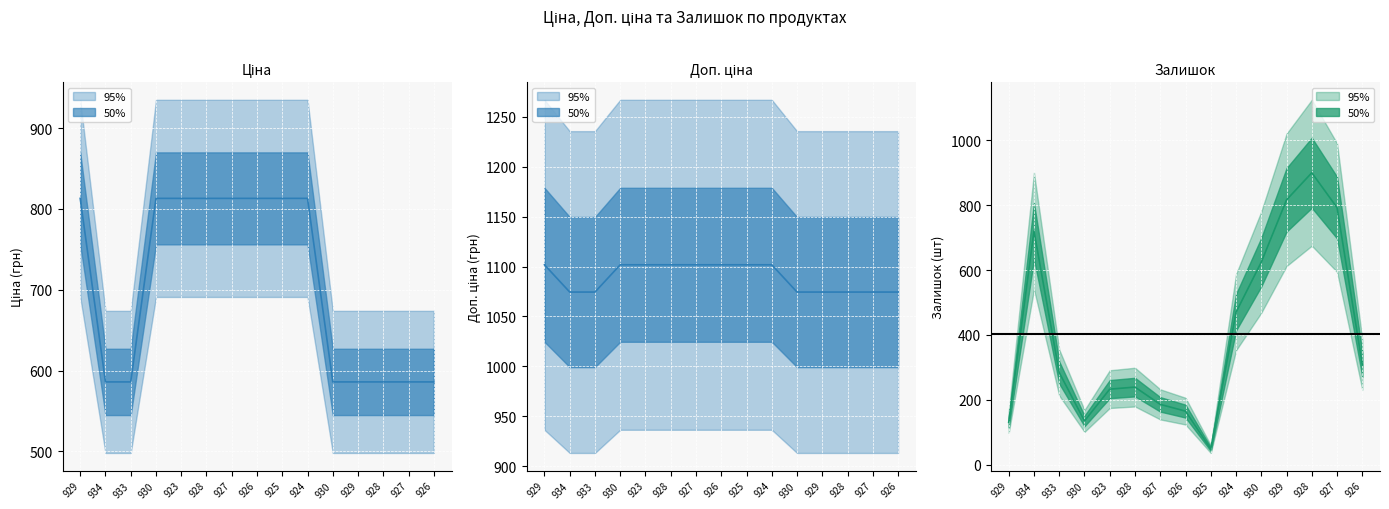

Where does the Ціна series first go above 813?

929